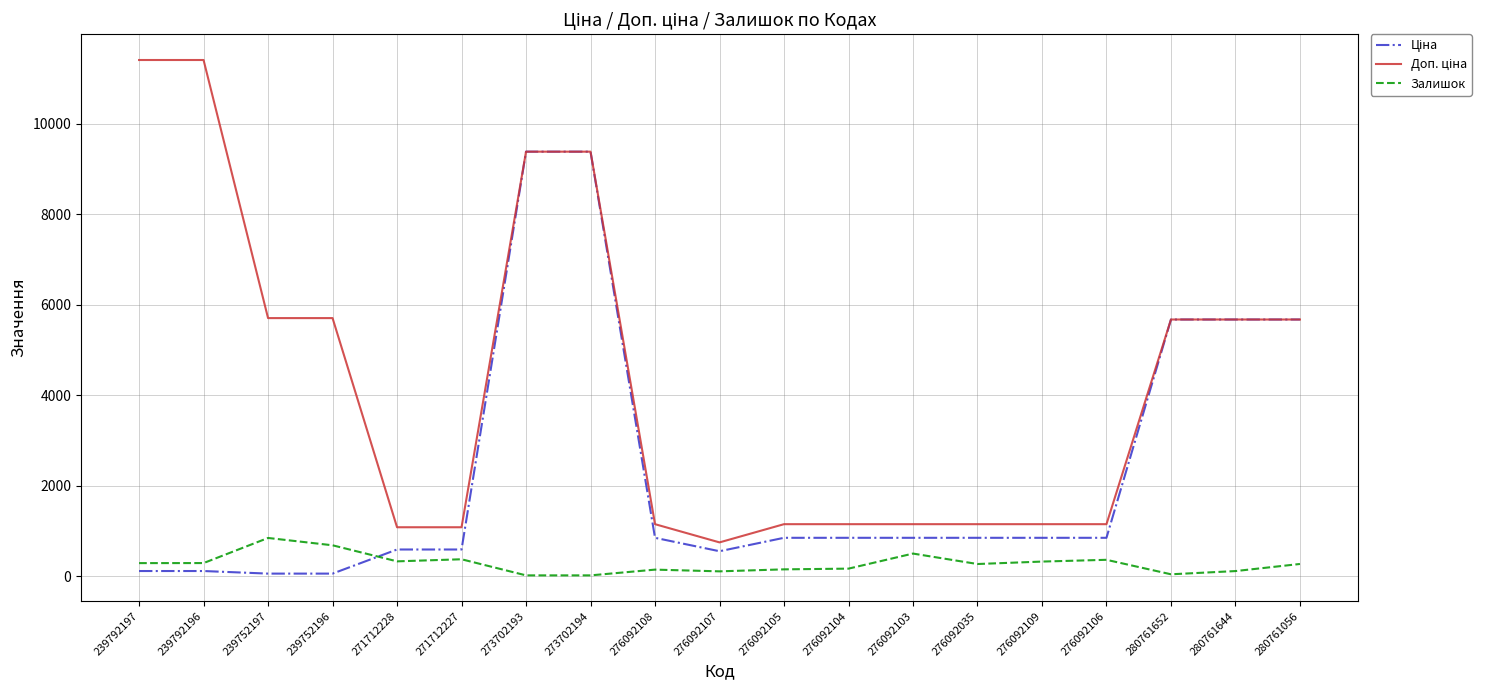

What is the total value across all series at 276092103?

2498.2